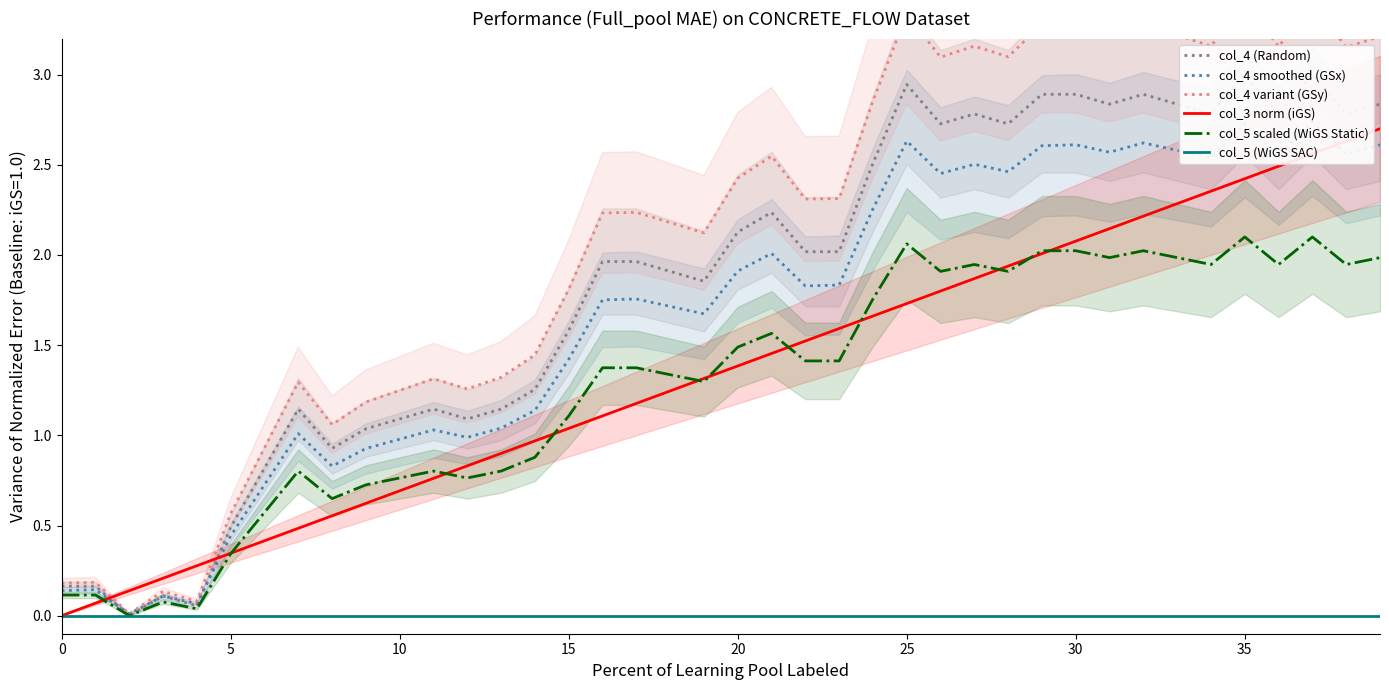

List the series in order of their peak value, lowest first.

col_5 (WiGS SAC), col_5 scaled (WiGS Static), col_3 norm (iGS), col_4 smoothed (GSx), col_4 (Random), col_4 variant (GSy)